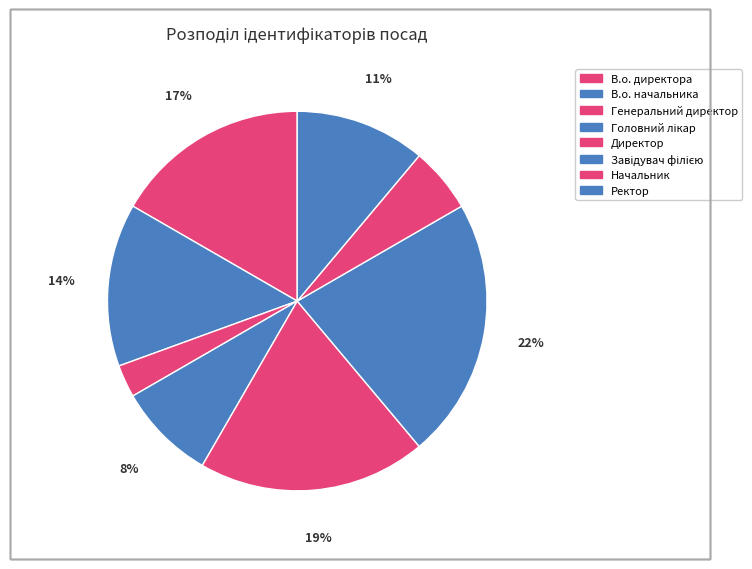

Combined, do Директор and Завідувач філією account for over 50%?

No